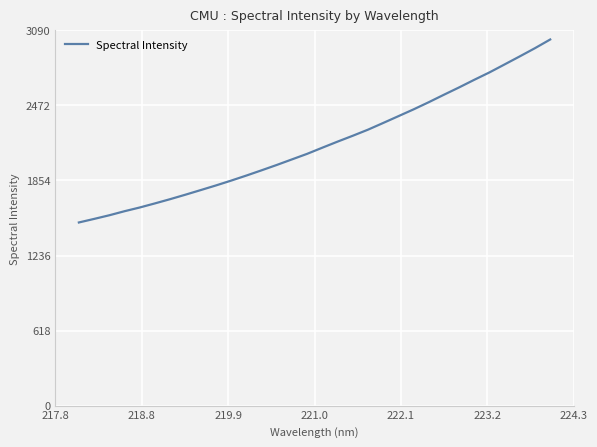

What is the minimum value shown in the chart?

1508.2